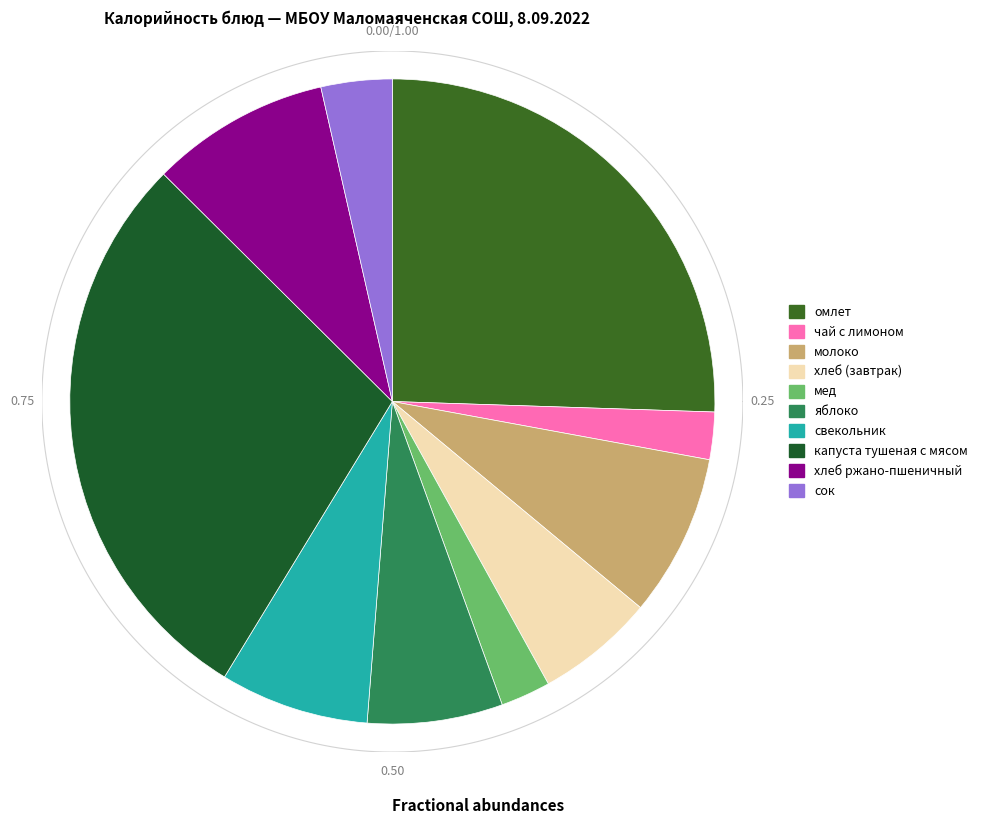

What percentage is the сок slice, to the nearest percent?

4%